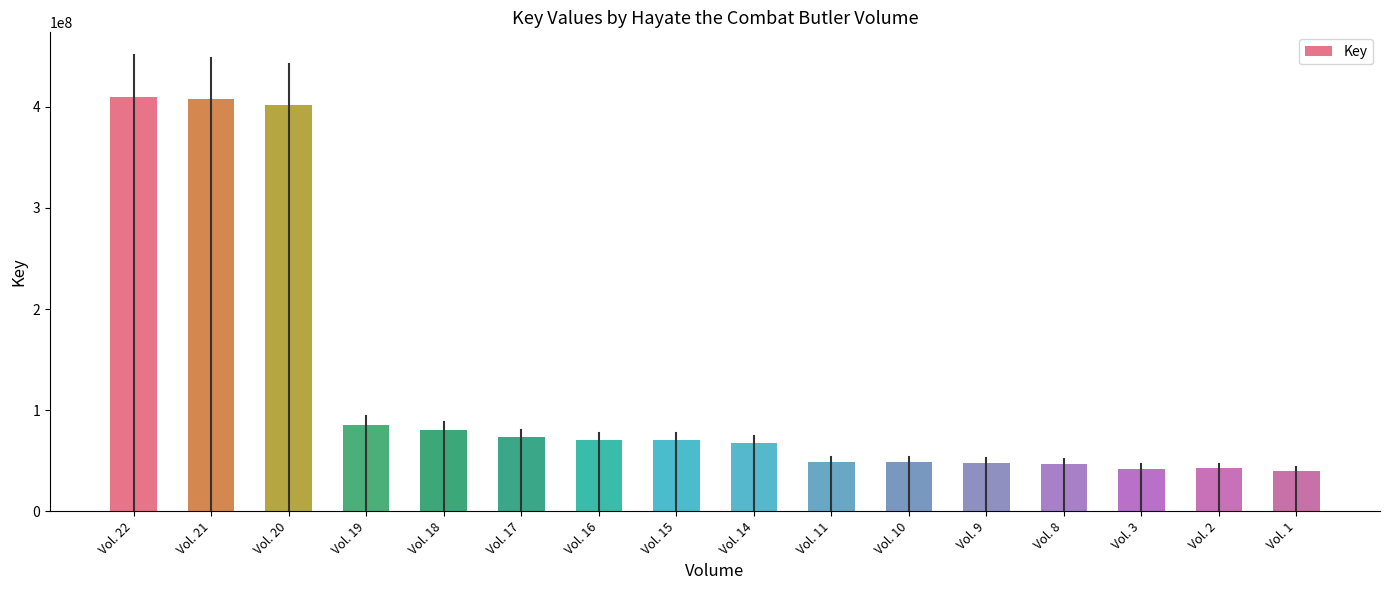

What is the maximum value shown in the chart?

410096625